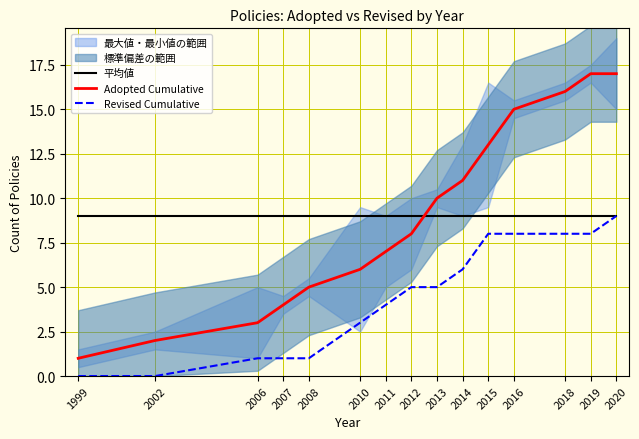

Rank the categories by 平均値 value from highest to lowest.

1999, 2002, 2006, 2007, 2008, 2010, 2011, 2012, 2013, 2014, 2015, 2016, 2018, 2019, 2020